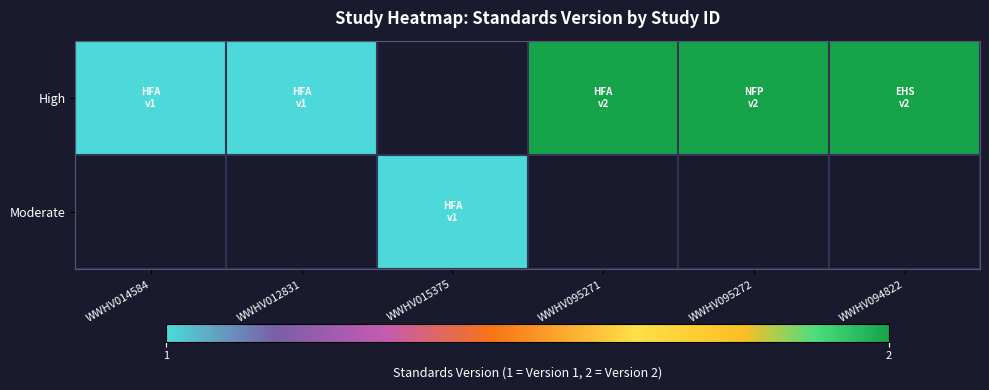

Count the High values in the range 1 to 2.

5